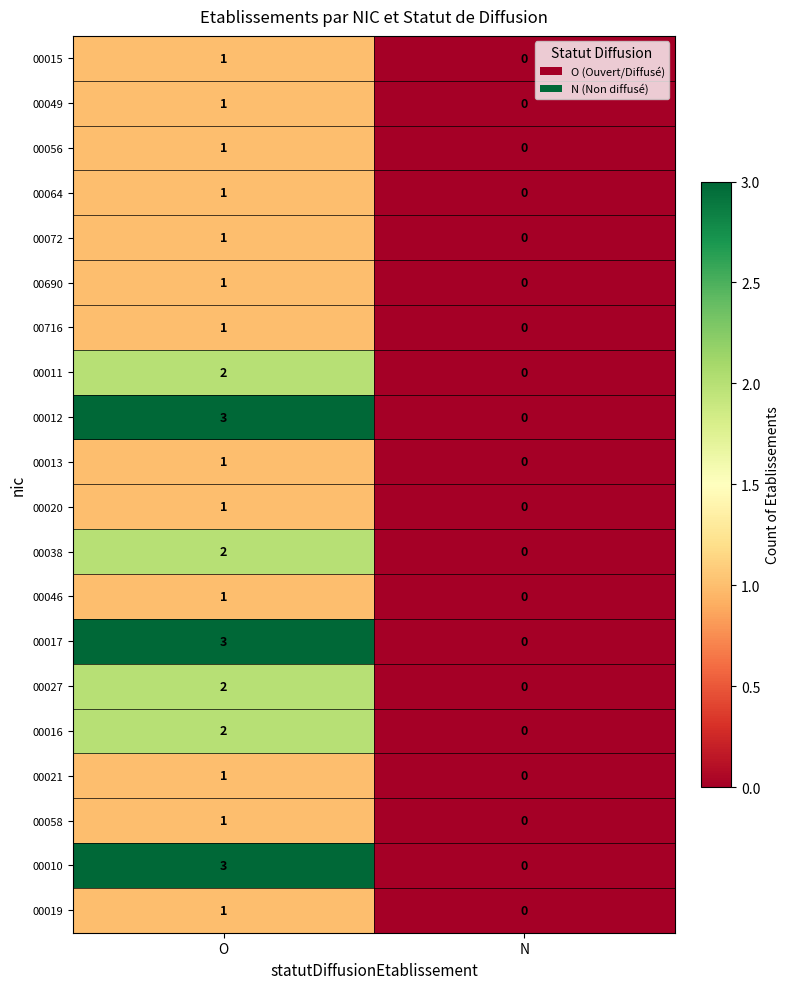

What is the difference between the 00010 values at N and O?

3